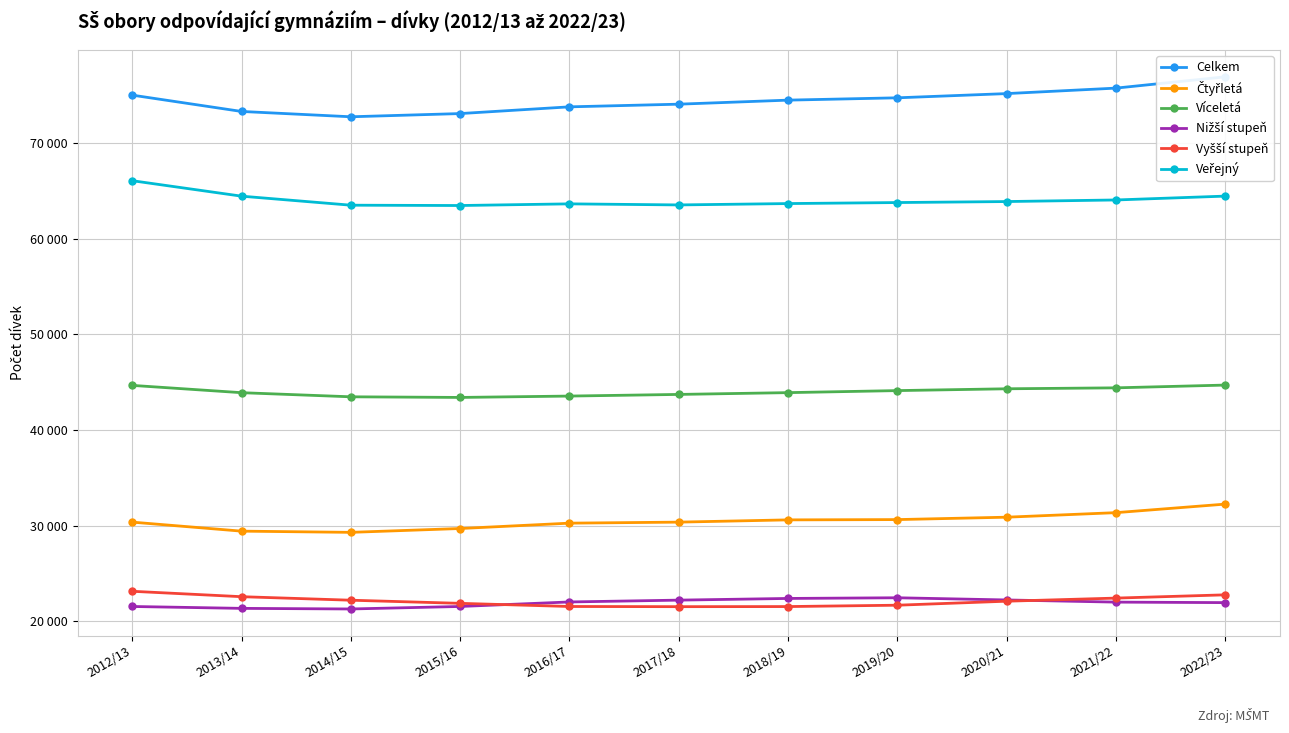

Where is the first local maximum for Nižší stupeň?

2019/20